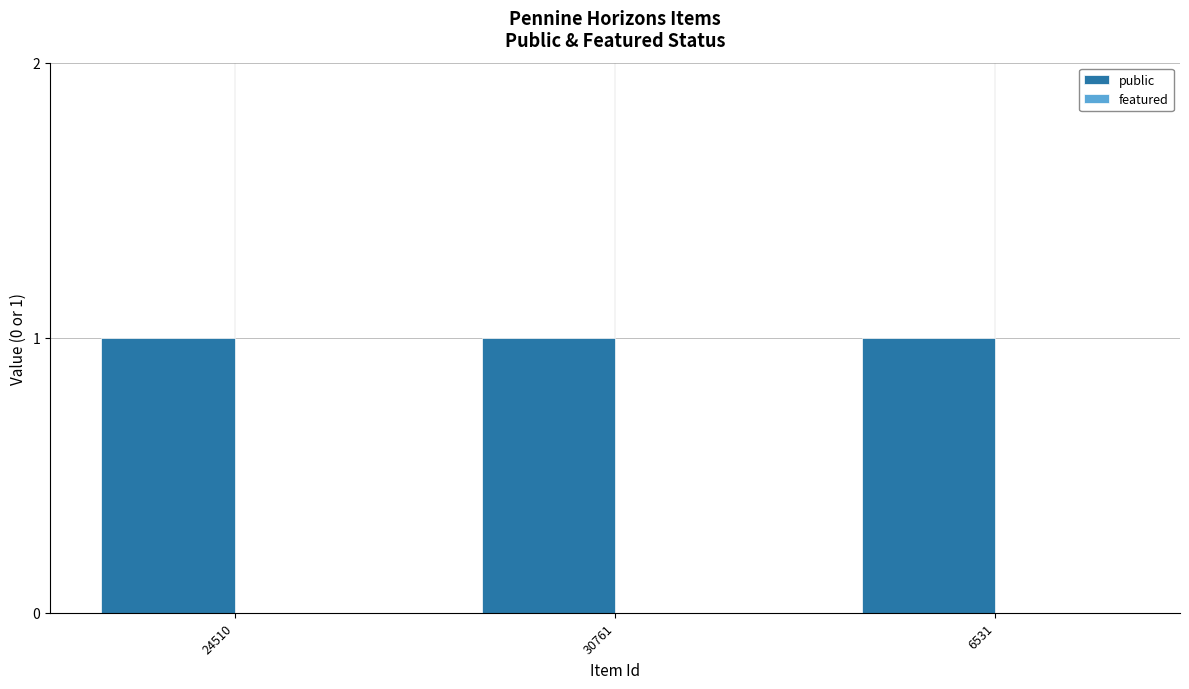

Rank the series by their maximum value, from highest to lowest.

public, featured